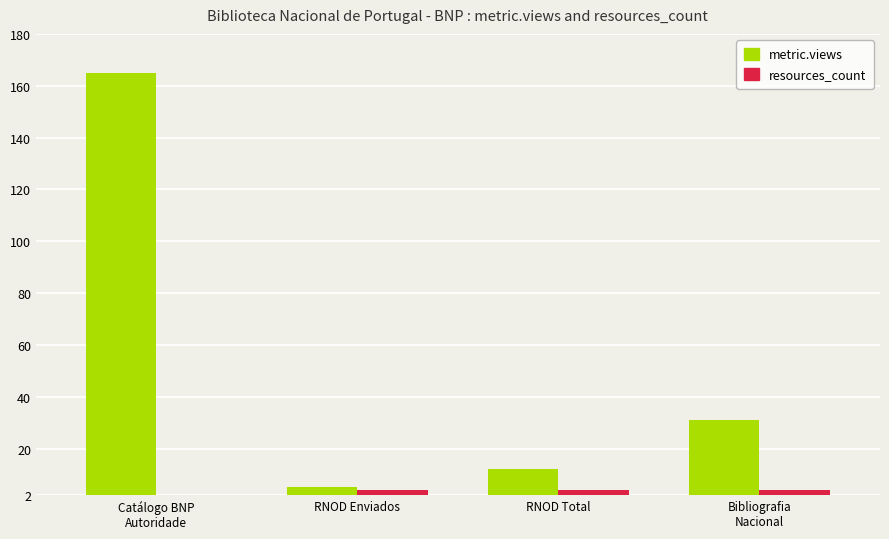

Between Catálogo BNP
Autoridade and RNOD Enviados, which series saw the biggest shift?

metric.views